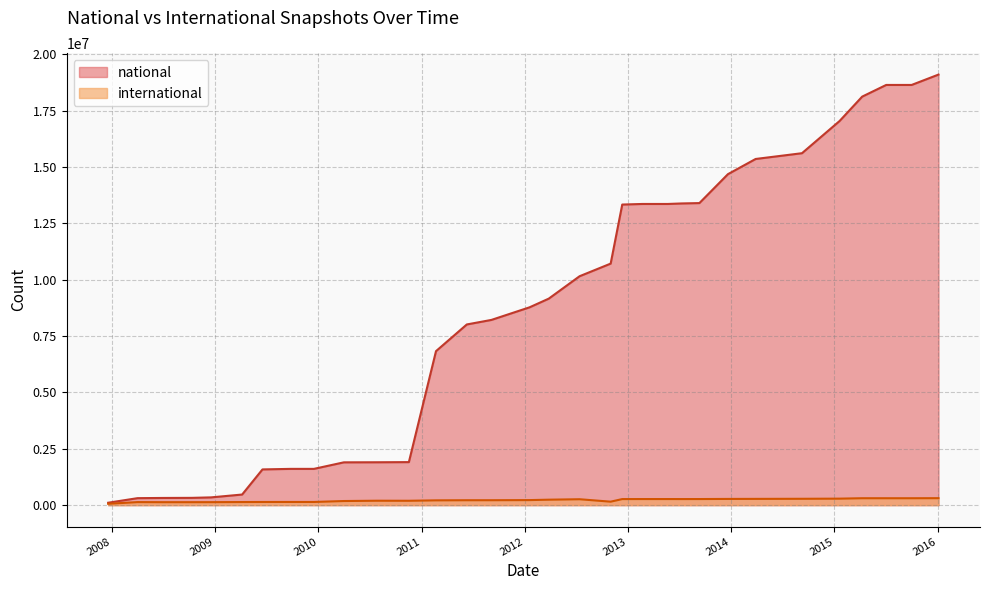

The international series shows 307380 at 2015-04-09. True or false?

True